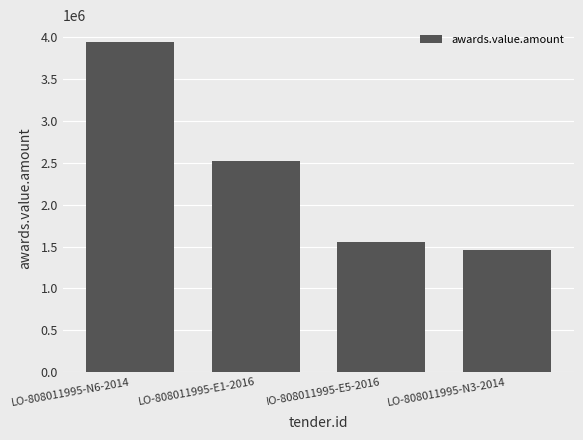

Rank the categories by value from lowest to highest.

LO-808011995-N3-2014, IO-808011995-E5-2016, LO-808011995-E1-2016, LO-808011995-N6-2014